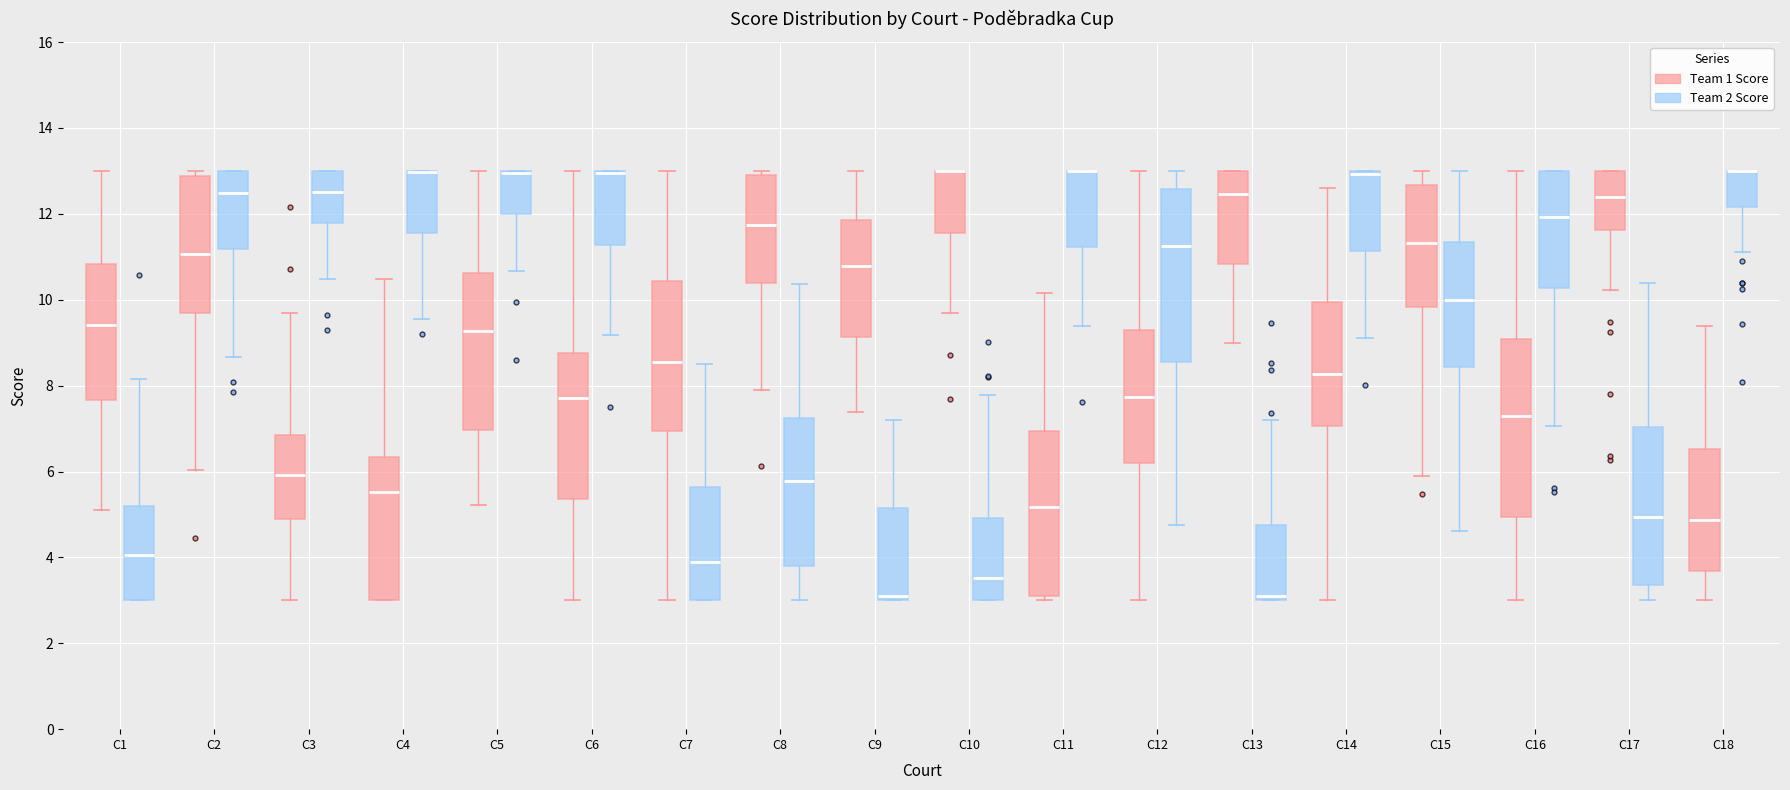

Where is the lower edge of the box for C5 (Team 1 Score) on the y-axis? The values are not printed on the chart, so give them approximately, as read against the axis.

7.0